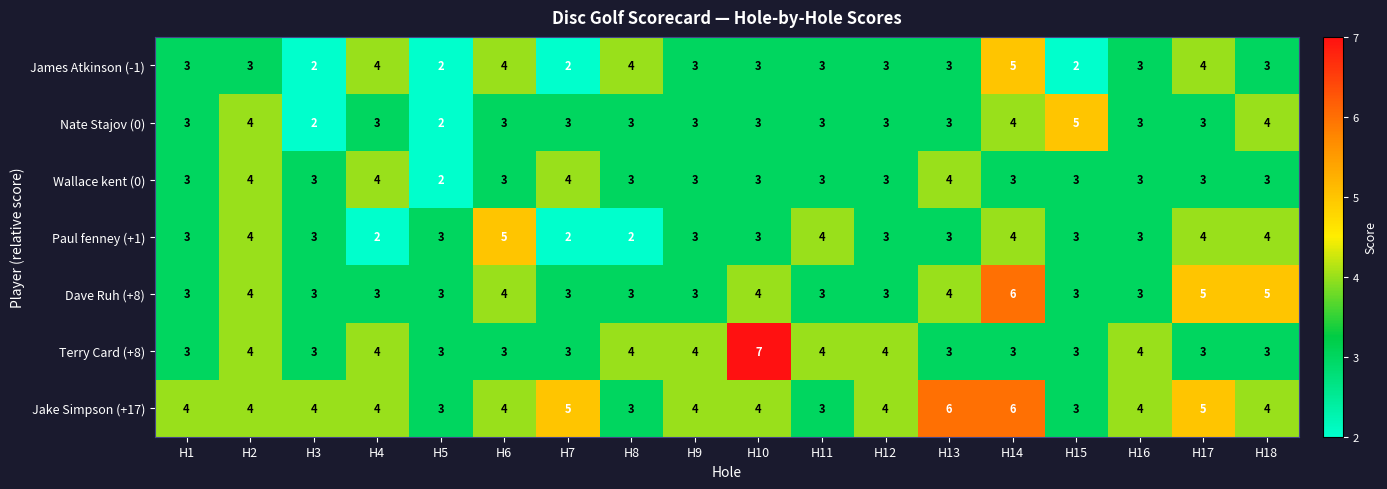

What is the total value across all series at H12?

23